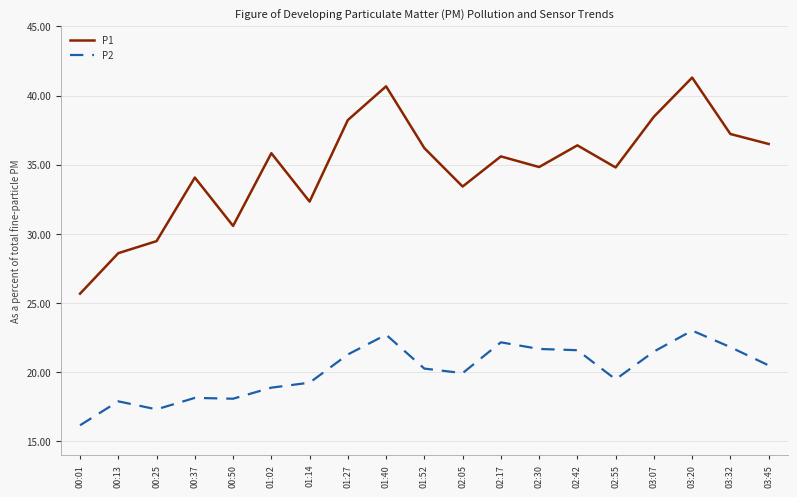

At which category does P1 reach its first local peak?

00:37